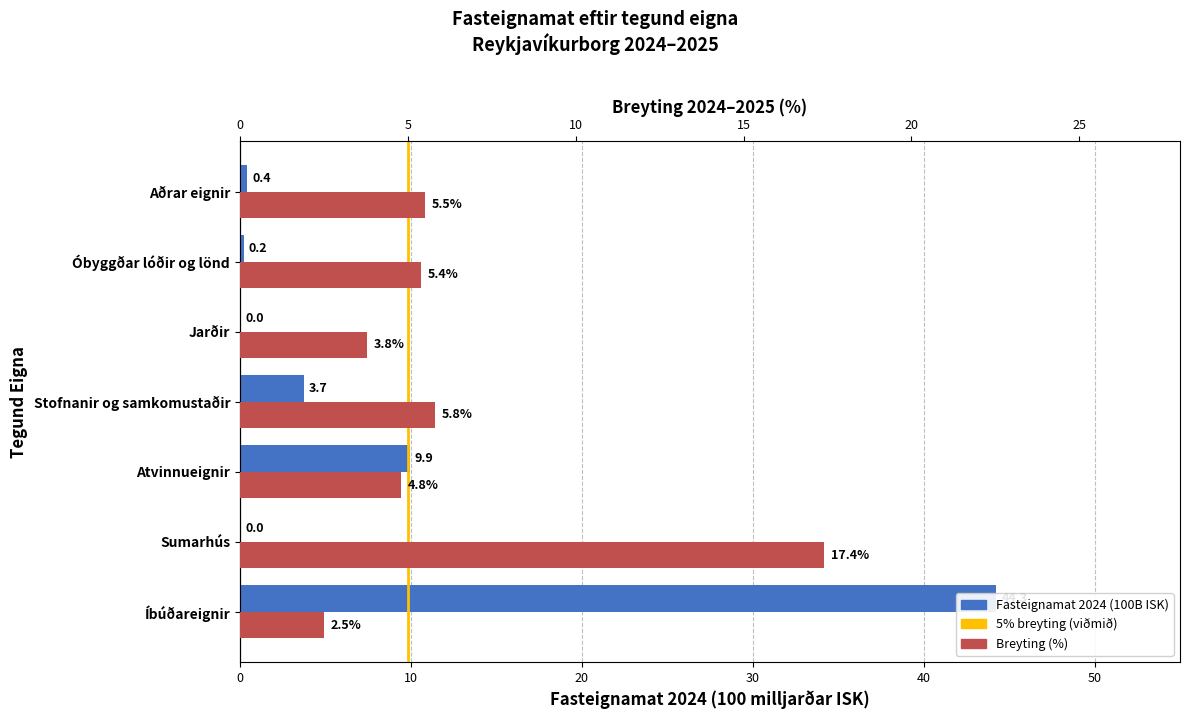

At Aðrar eignir, list the series in order from largest to smallest.

Breyting (%), Fasteignamat 2024 (100B ISK)